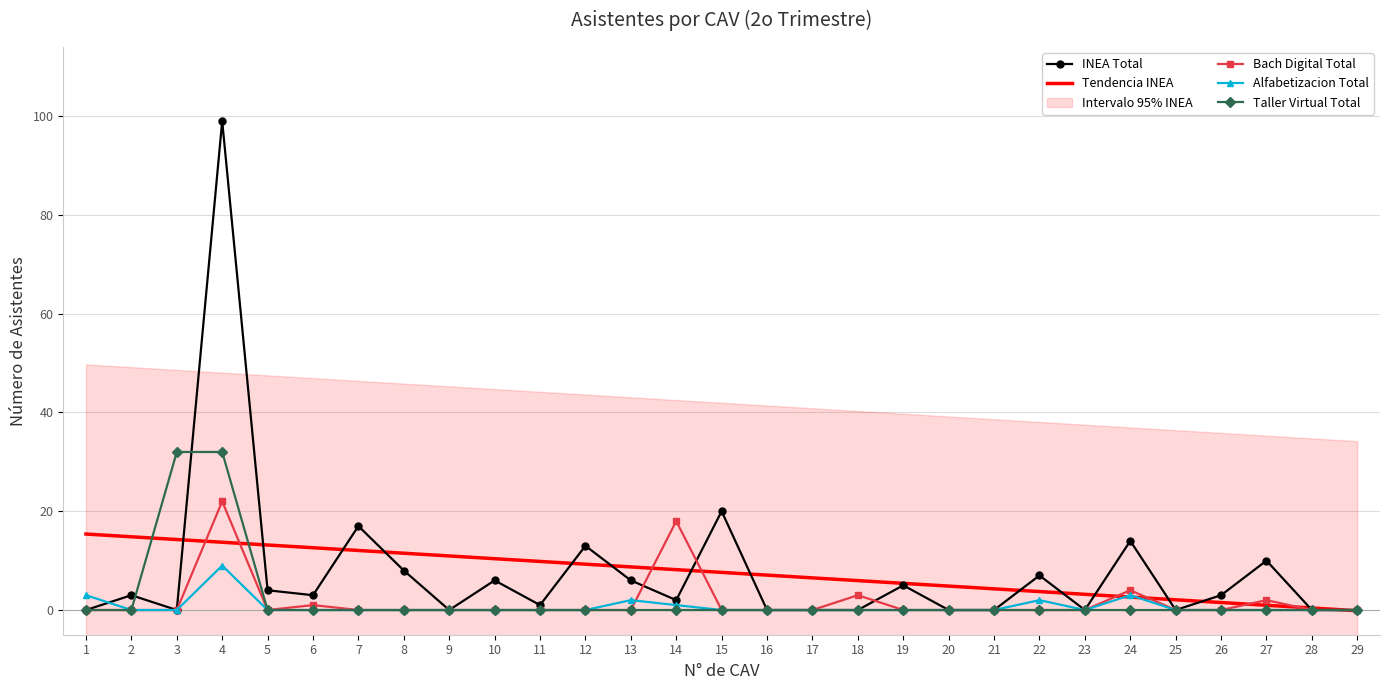

Which label corresponds to the smallest value in the chart?

29